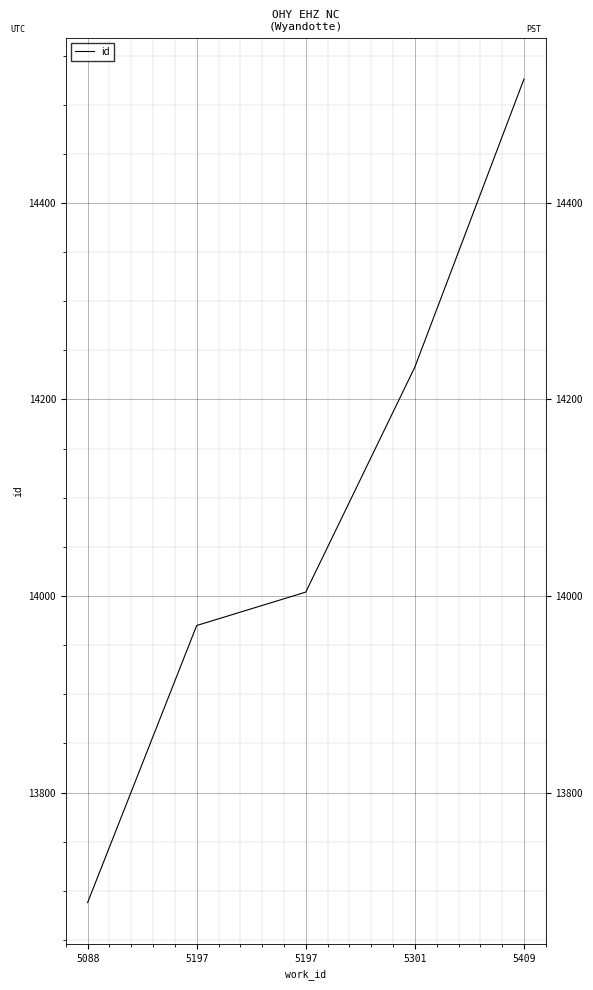

The chart shows a value of 24695 at 5301. True or false?

False